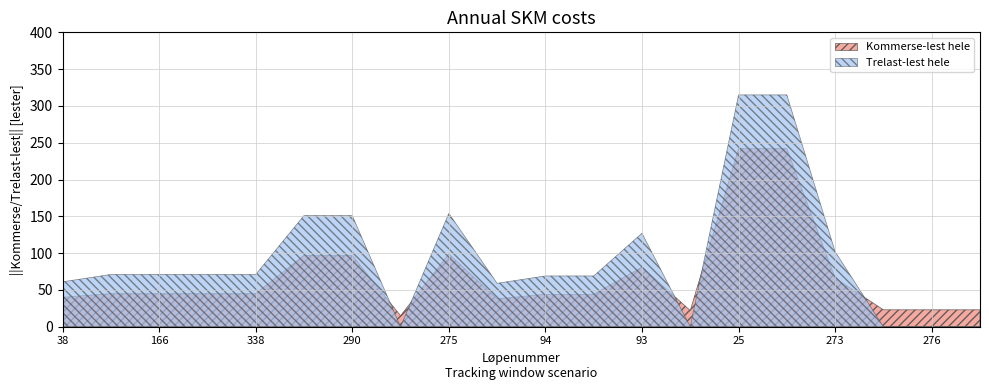

The Trelast-lest hele series shows 102 at 273. True or false?

True